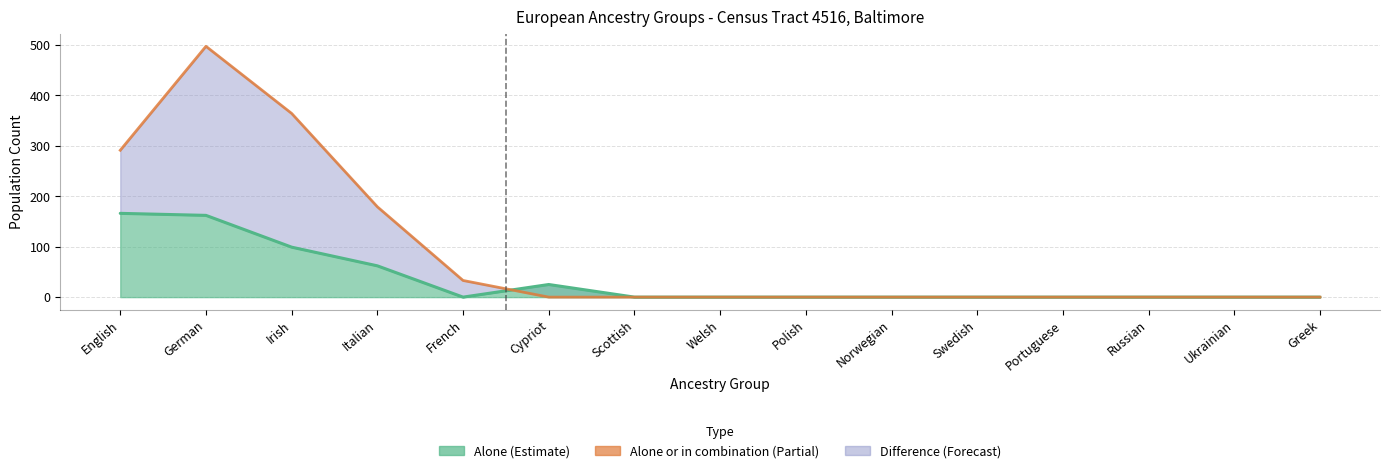

Rank the categories by value from lowest to highest.

Cypriot, Scottish, Welsh, Polish, Norwegian, Swedish, Portuguese, Russian, Ukrainian, Greek, French, Italian, English, Irish, German